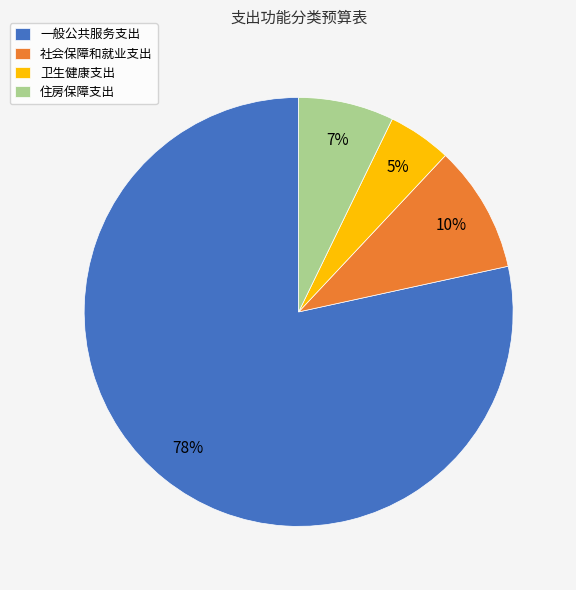

The 住房保障支出 slice represents 19% of the pie. True or false?

False